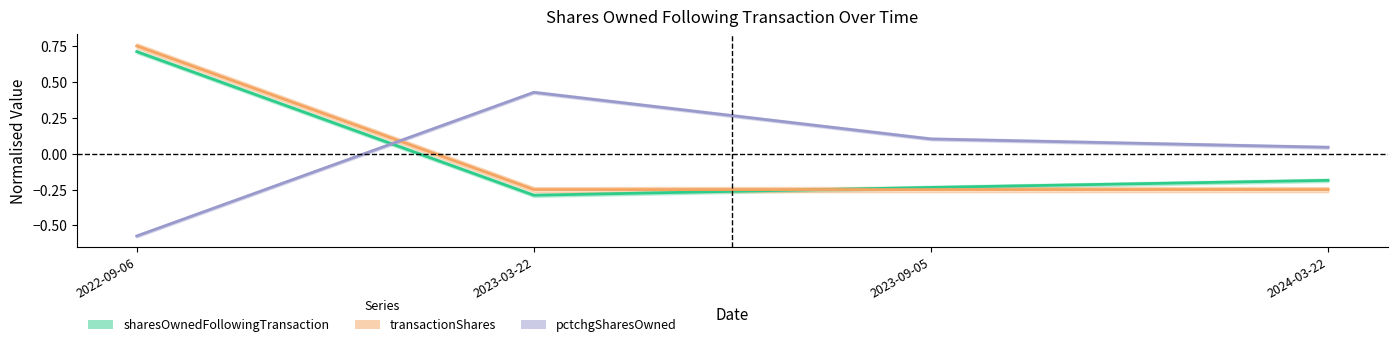

Which series has the largest range (max minus min)?

sharesOwnedFollowingTransaction